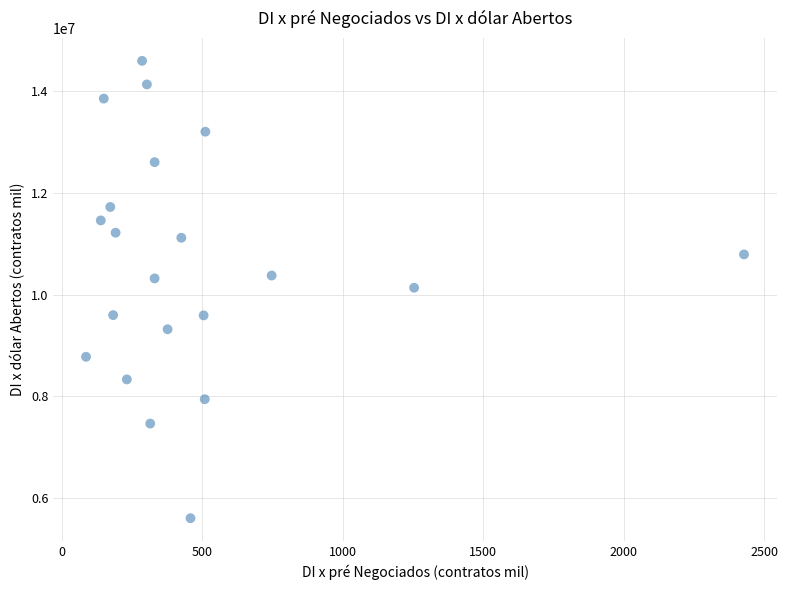

What is the range of X values (max minus min)?

2342.4